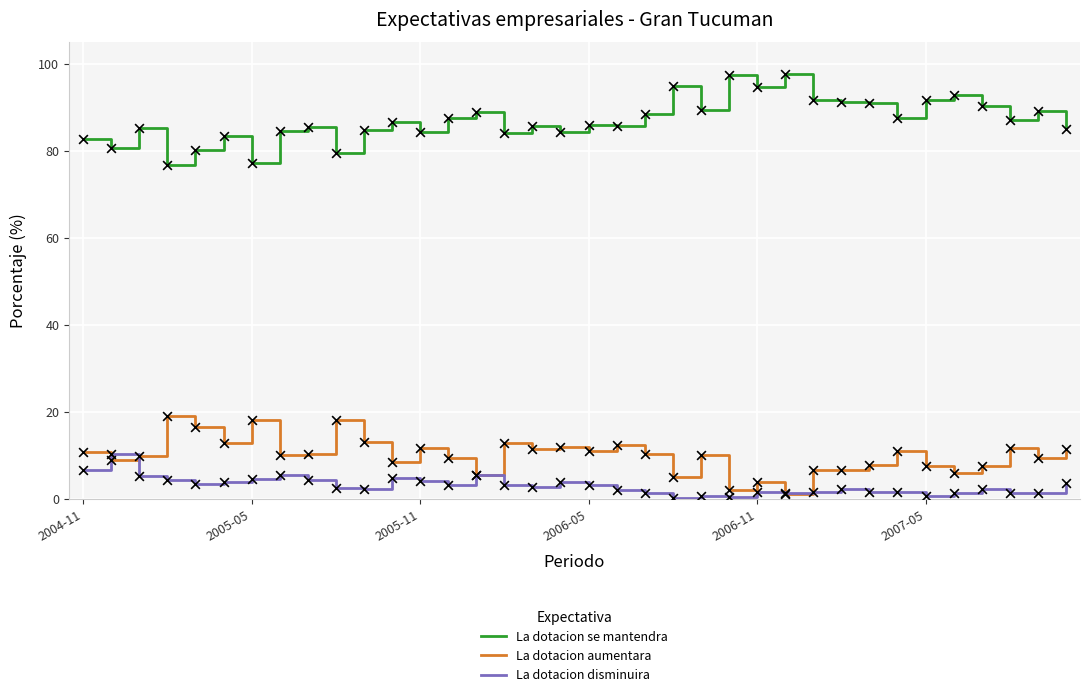

True or false: La dotacion aumentara and La dotacion se mantendra intersect in this chart.

False